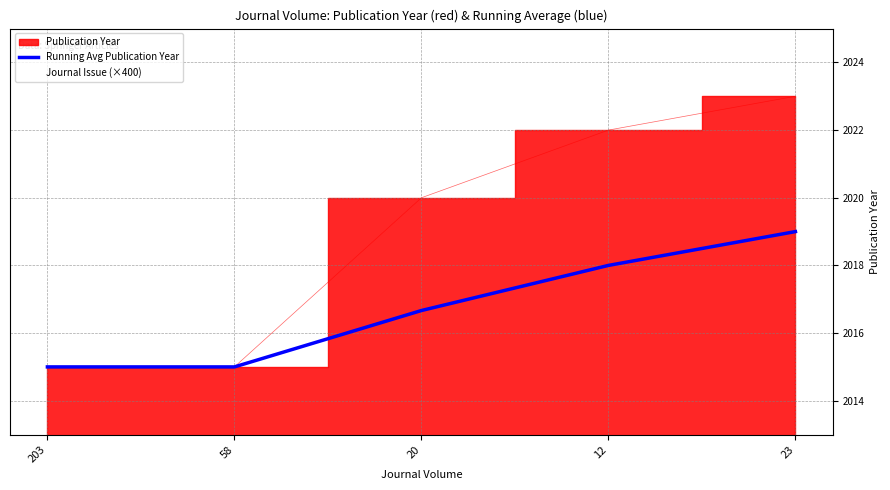

Which label corresponds to the largest value in the chart?

23